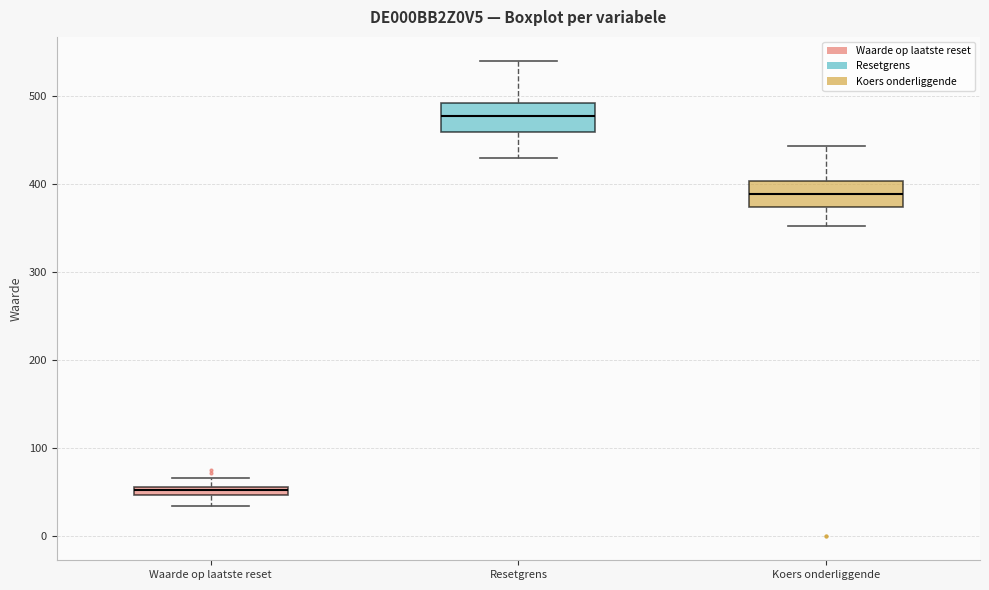

Where does the upper whisker of the box for Waarde op laatste reset end on the y-axis? The values are not printed on the chart, so give them approximately, as read against the axis.

70